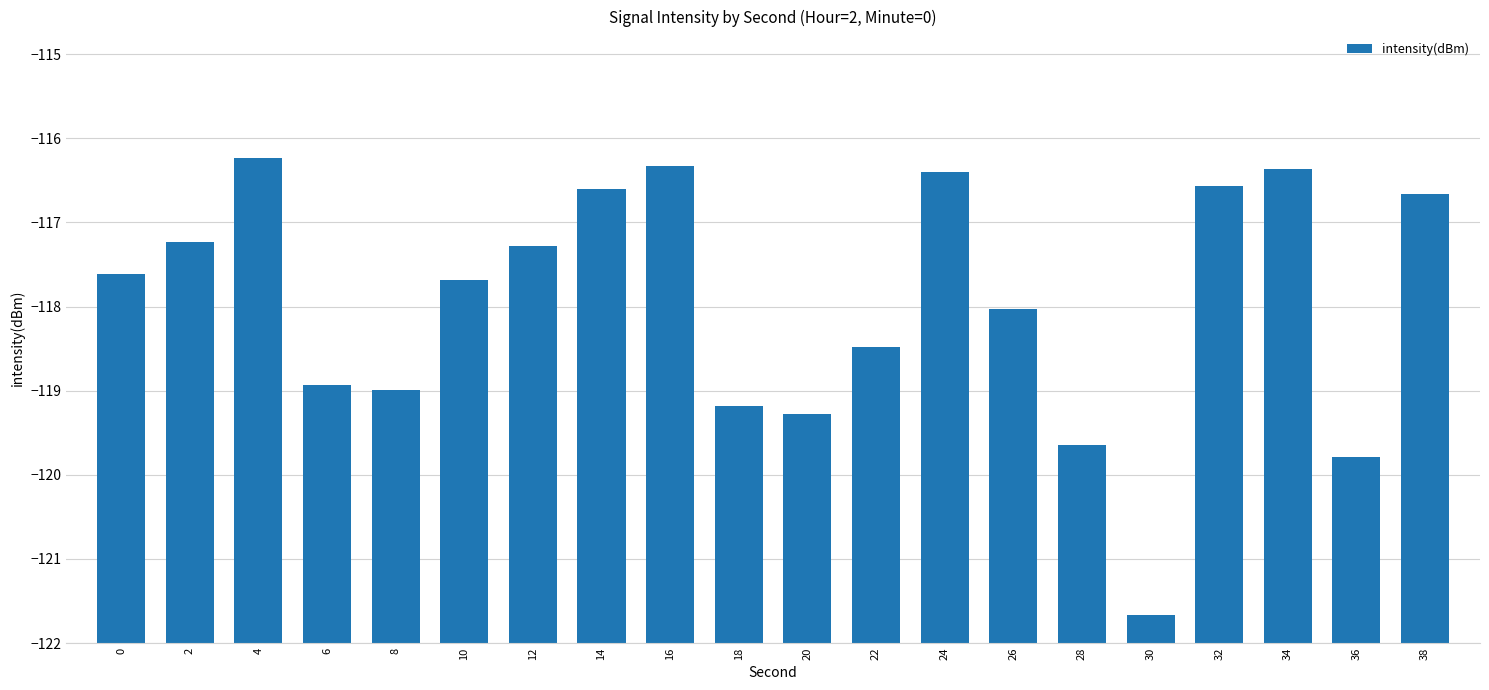

List the labels in order of value, smallest first.

30, 36, 28, 20, 18, 8, 6, 22, 26, 10, 0, 12, 2, 38, 14, 32, 24, 34, 16, 4